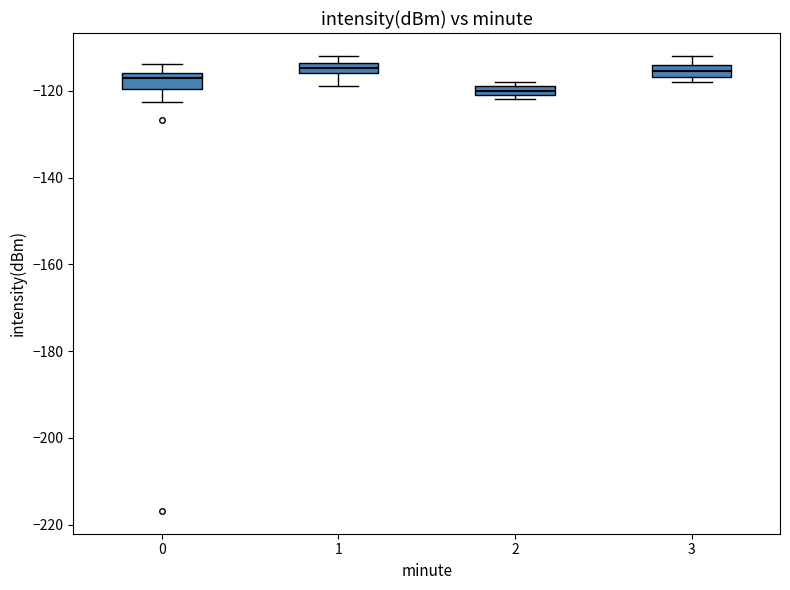

Where does the median line of the box at x = 0 sit on the y-axis? The values are not printed on the chart, so give them approximately, as read against the axis.

-118